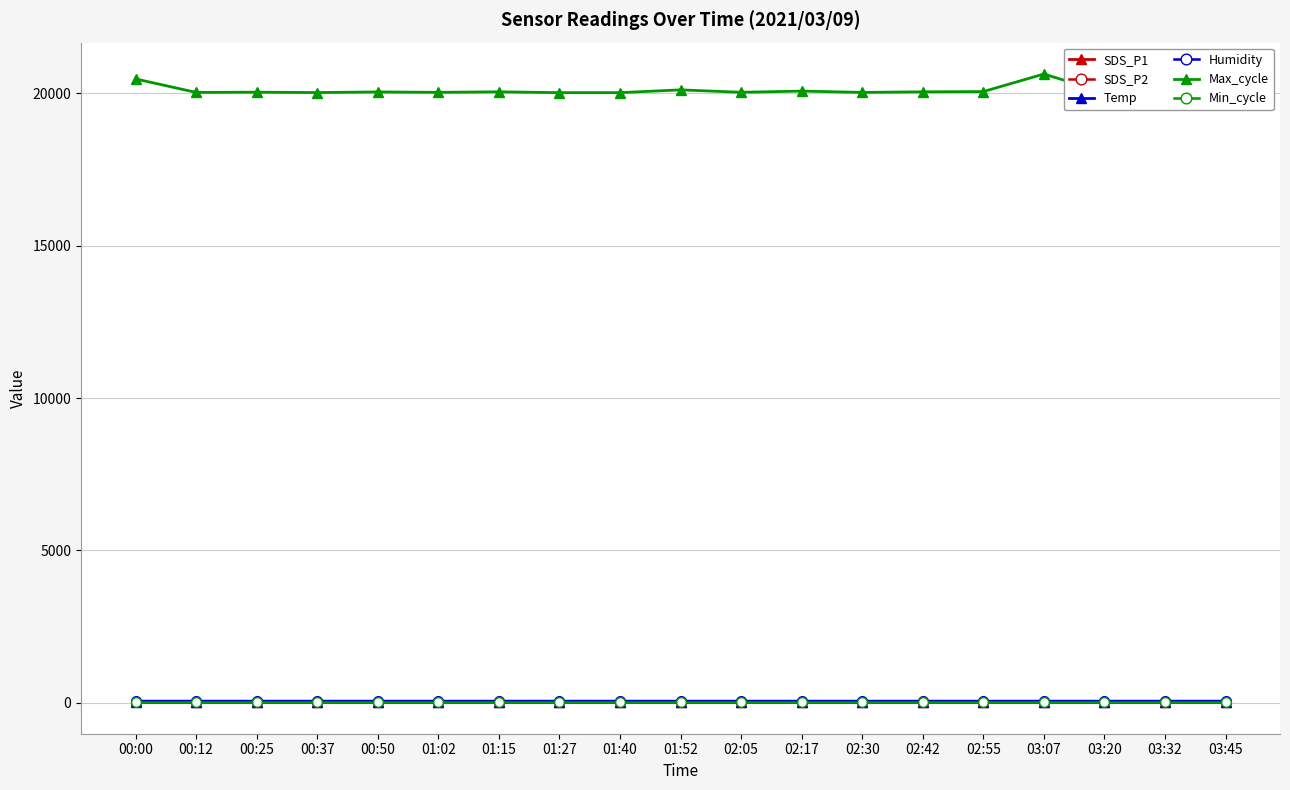

What is the maximum value shown in the chart?

20637.0